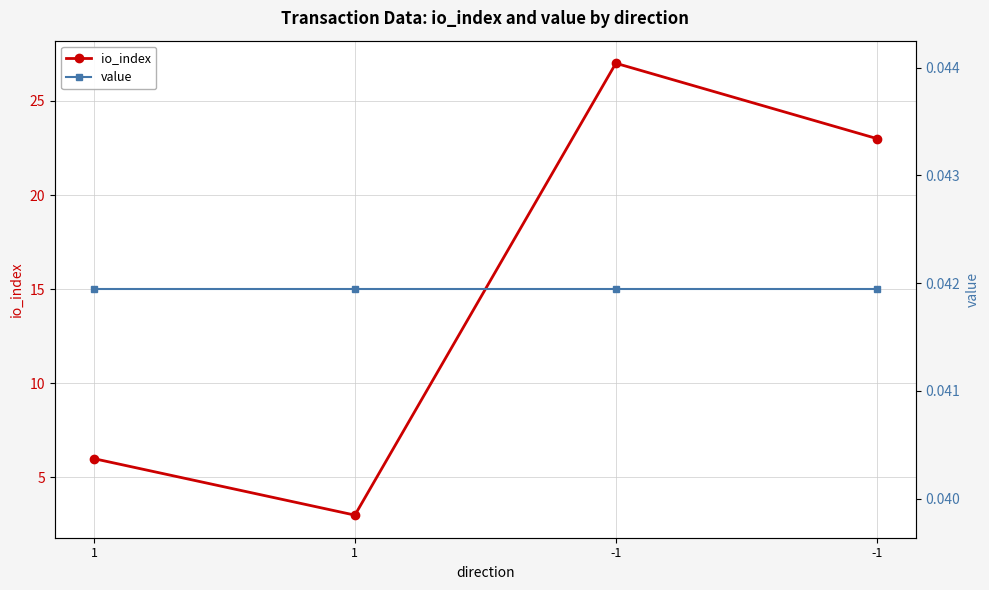

Reading right to left, transcribe all the data shown in this chart.

io_index: -1=23.0	-1=27.0	1=3.0	1=6.0
value: -1=0.0	-1=0.0	1=0.0	1=0.0